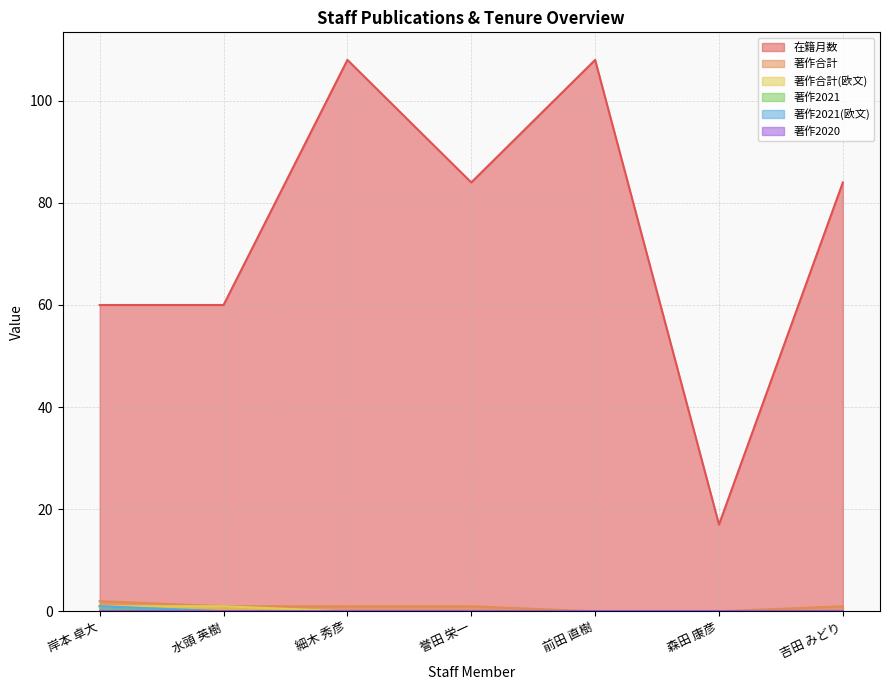

Reading right to left, transcribe all the data shown in this chart.

在籍月数: 84	17	108	84	108	60	60
著作合計: 1	0	0	1	1	1	2
著作合計(欧文): 0	0	0	0	0	1	1
著作2021: 0	0	0	0	0	0	1
著作2021(欧文): 0	0	0	0	0	0	1